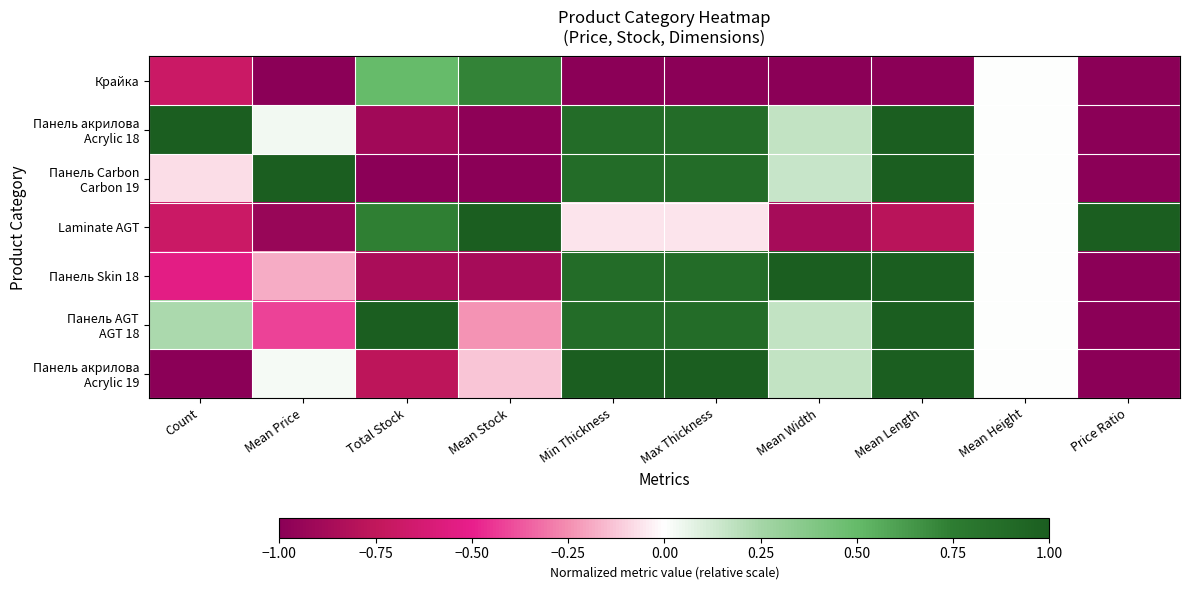

What is the spread (max minus min) of values at Mean Stock?

2.0